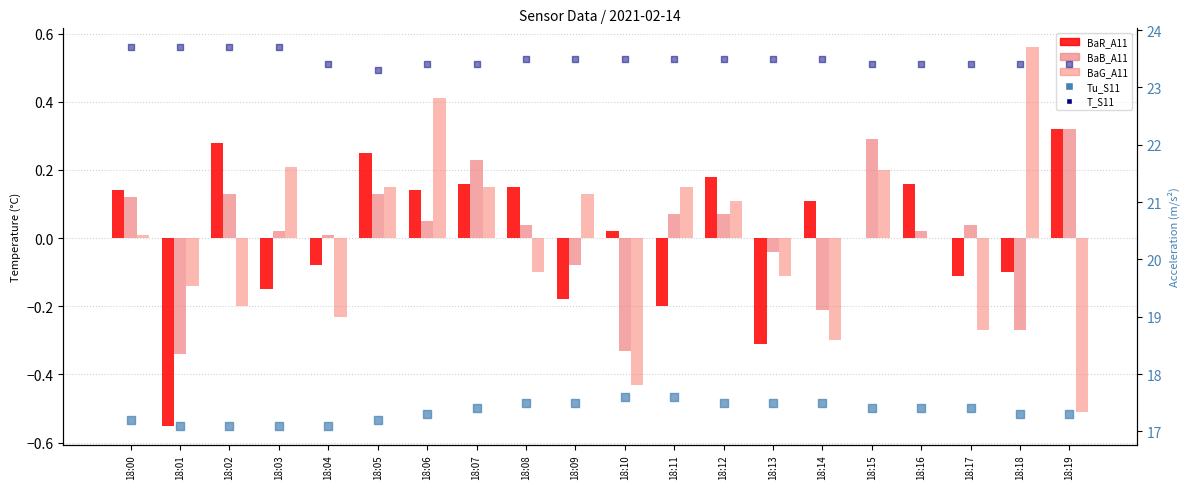

What is the total value across all series at 18:07?

41.3